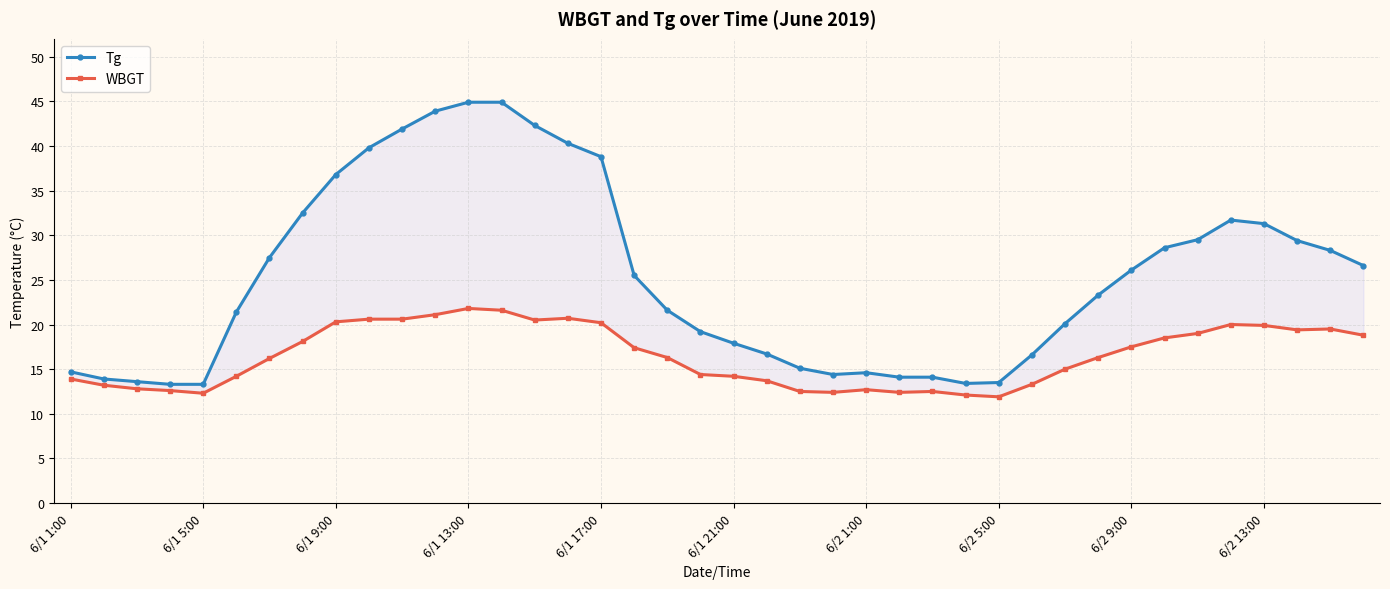

True or false: WBGT has more than 0 points higher than both neighbors.

True